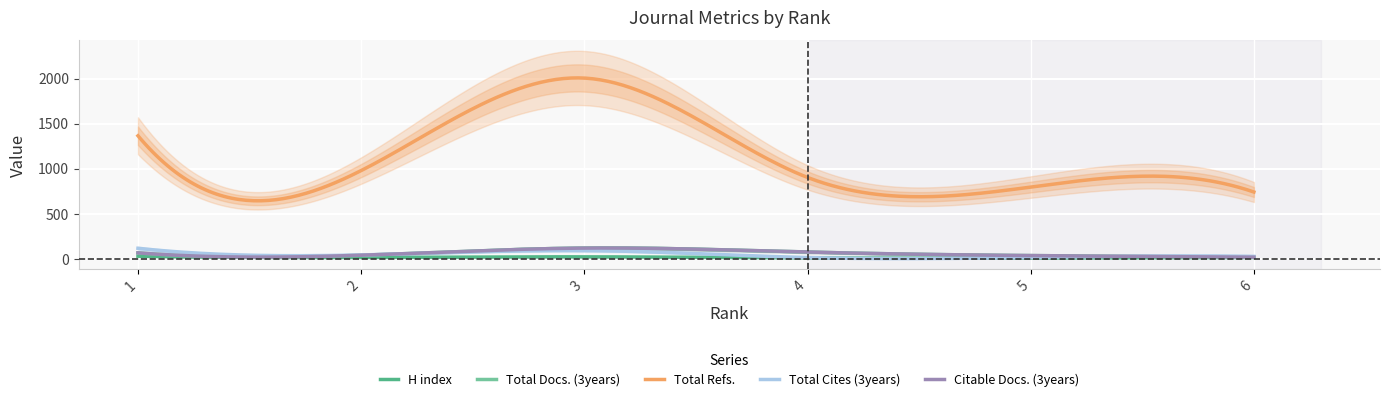

Rank the categories by Citable Docs. (3years) value from highest to lowest.

3, 4, 1, 2, 5, 6